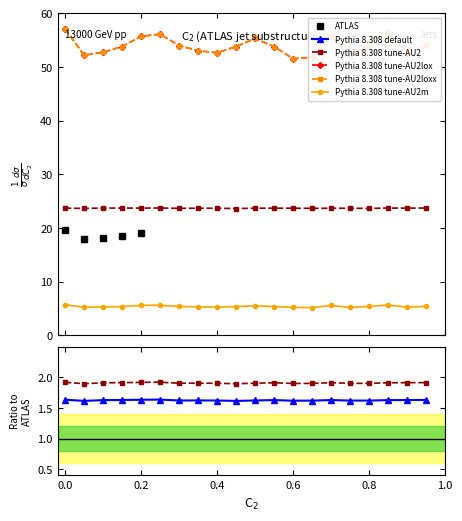

How many lines are shown in the chart?

4